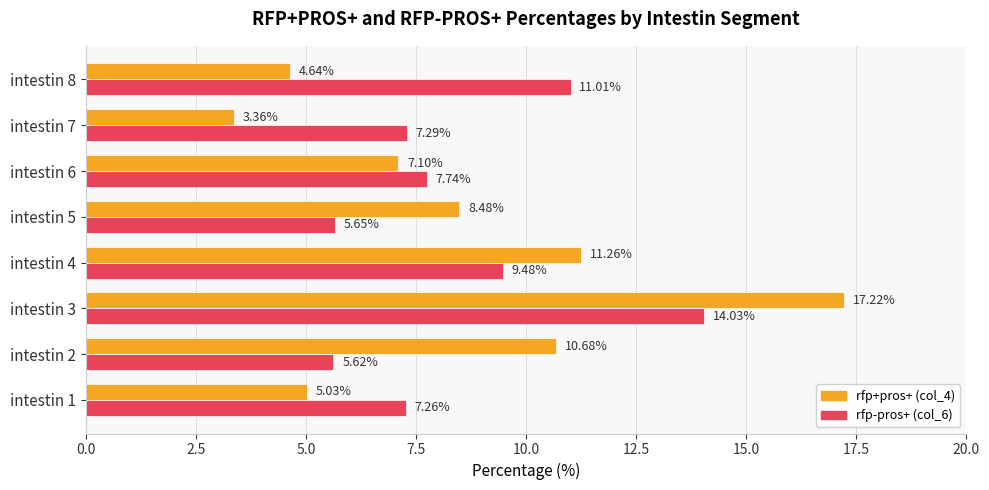

What is the difference between the second highest and second lowest values in the rfp-pros+ (col_6) series?

5.4